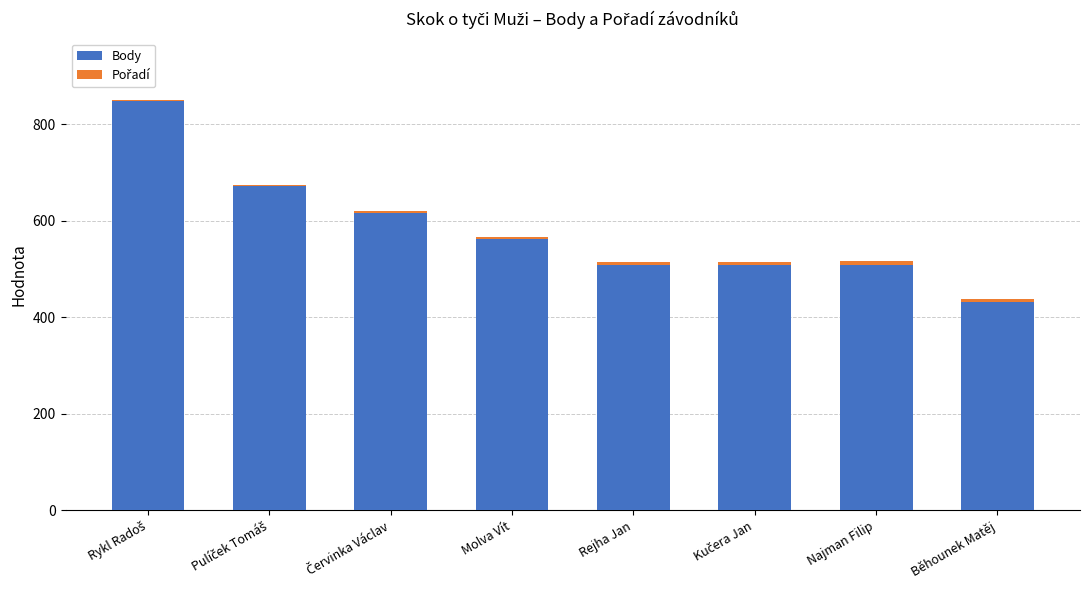

Is it true that Body equals 509 at Rejha Jan?

True